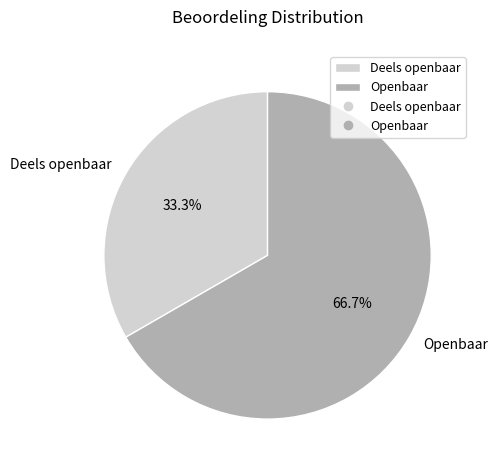

Which has a higher value, Deels openbaar or Openbaar?

Openbaar